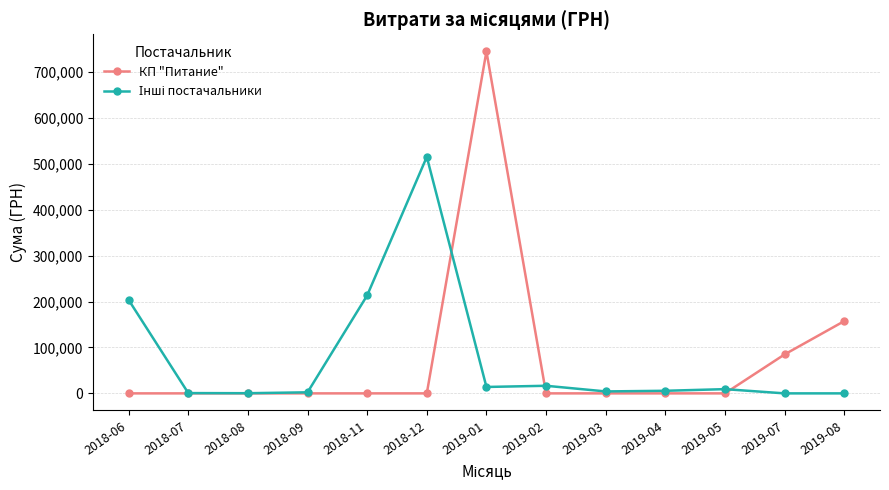

What is the difference between the highest and lowest values at 2019-05?

9197.9